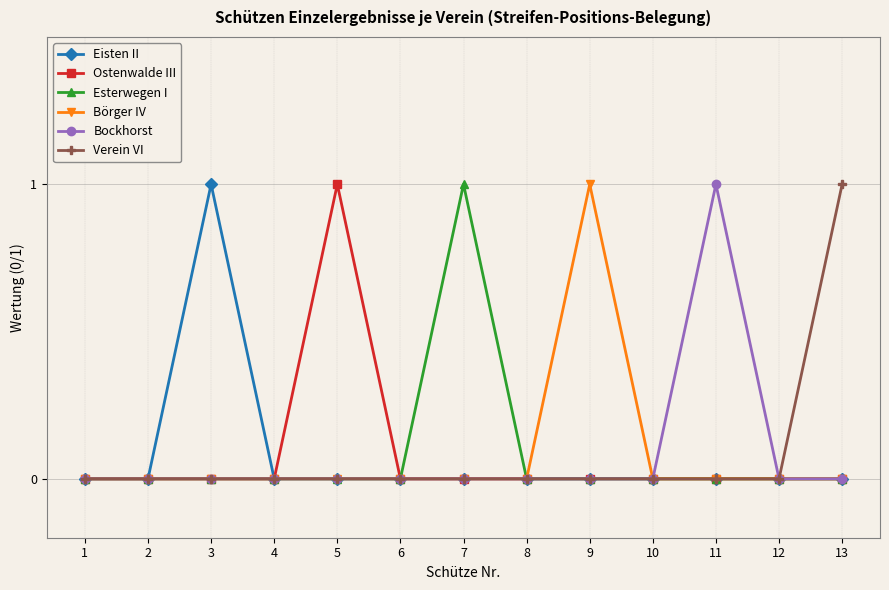

How many data points does each series have?

13